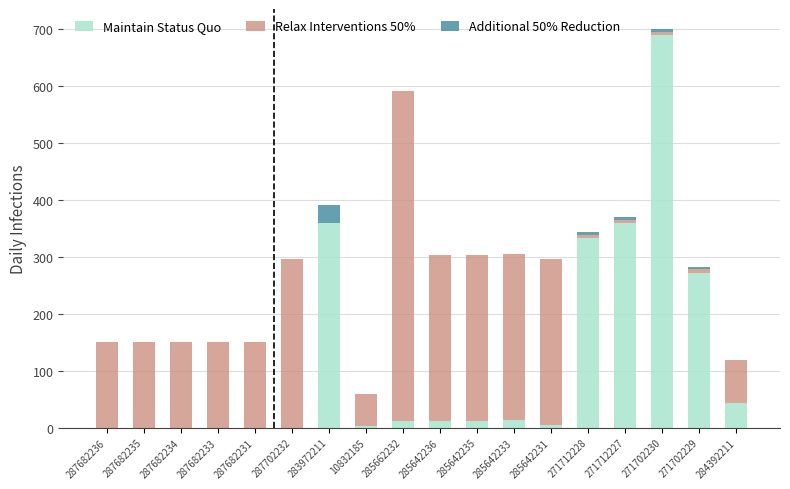

At which category is the sum across all series the highest?

271702230